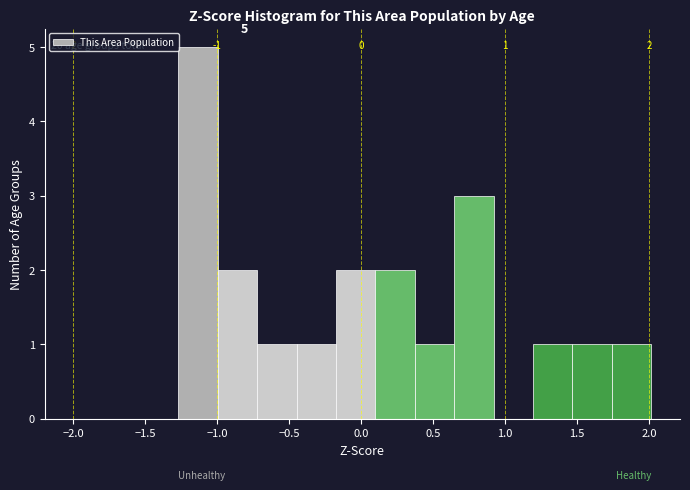

Over which range of the x-axis is the bar tallest?

-1.25 to -1.00